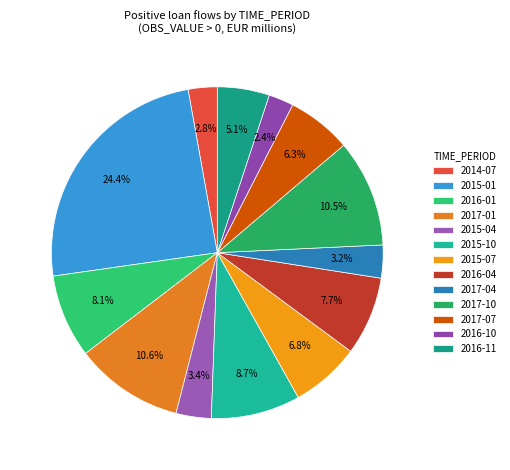

What percentage is NOT represented by 2015-07?

93.2%